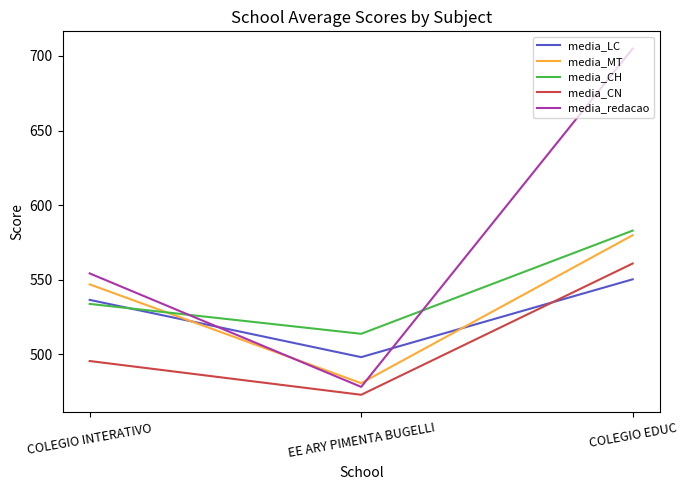

Reading right to left, extract all data points from this chart.

media_LC: 550.3	498.2	536.6
media_MT: 579.9	480.8	547.0
media_CH: 583.0	513.8	533.9
media_CN: 560.9	473.0	495.6
media_redacao: 704.8	478.3	554.3